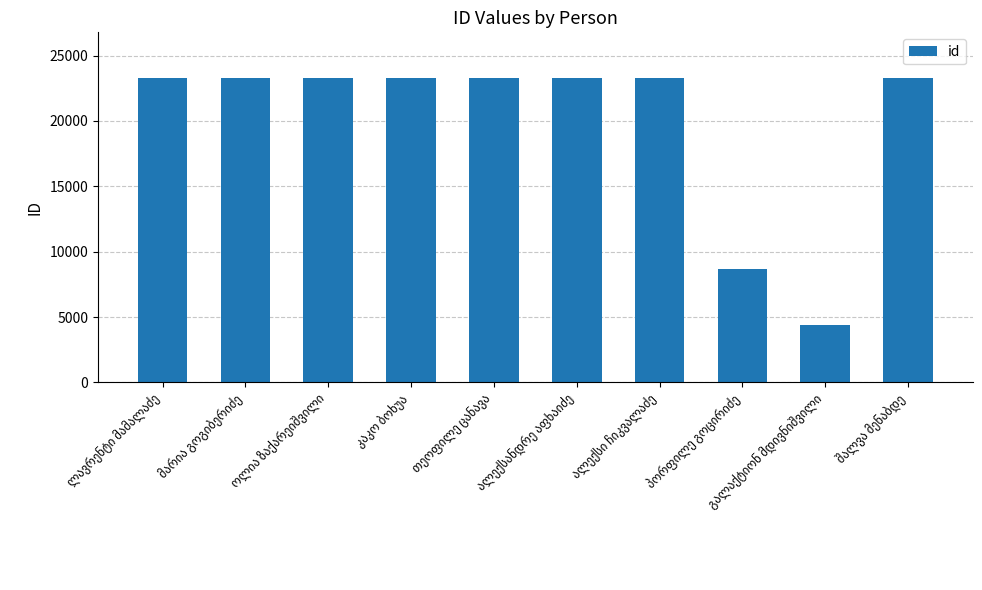

How many values are below 23280?

5